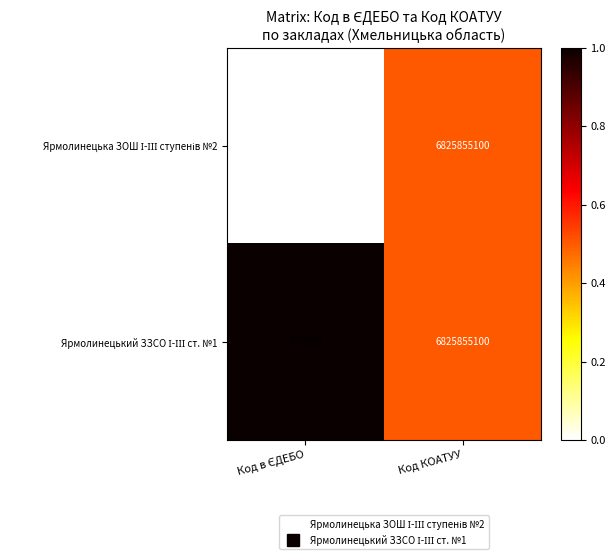

At which category is the sum across all series the highest?

Код КОАТУУ